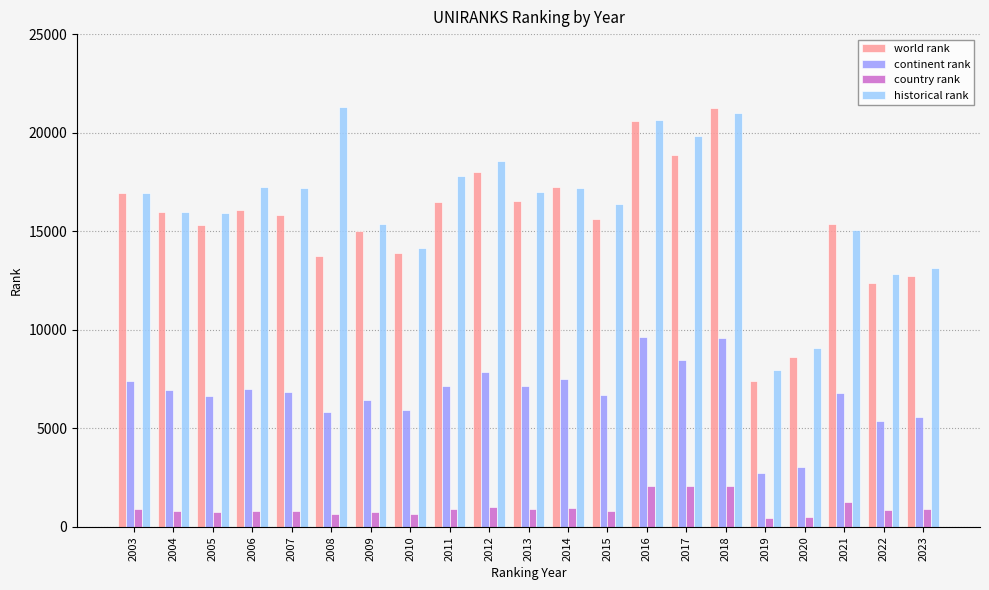

How many groups of bars are there?

21